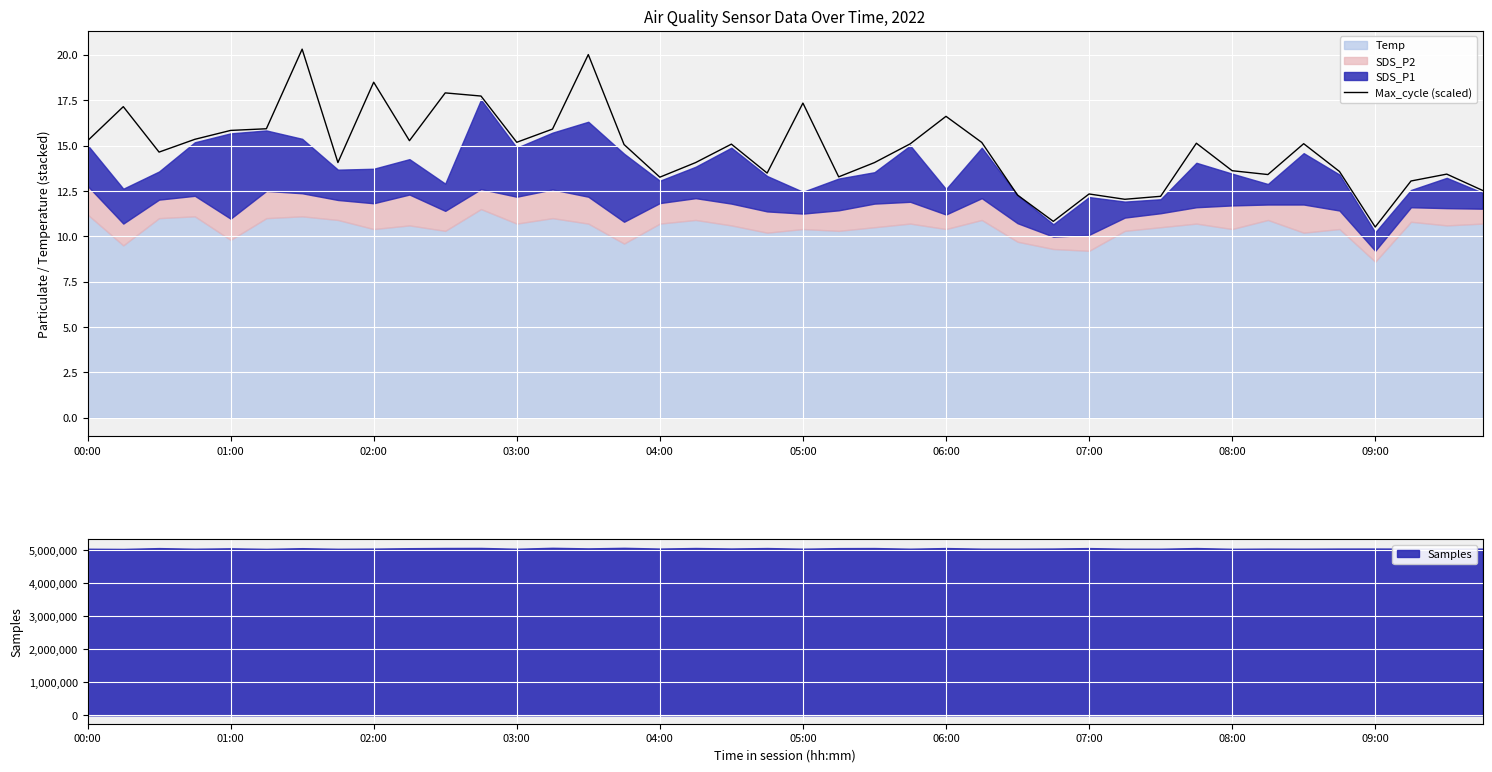

The value of Max_cycle (scaled) at 04:00 is 3.4. True or false?

False